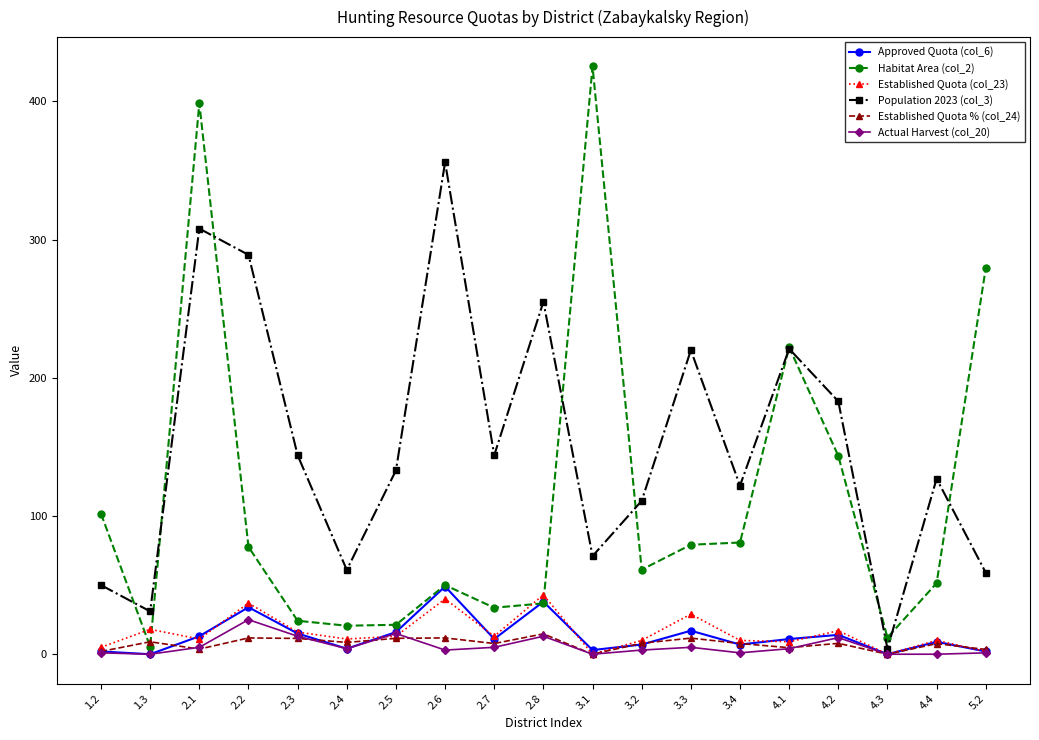

How many distinct data groups are displayed?

6